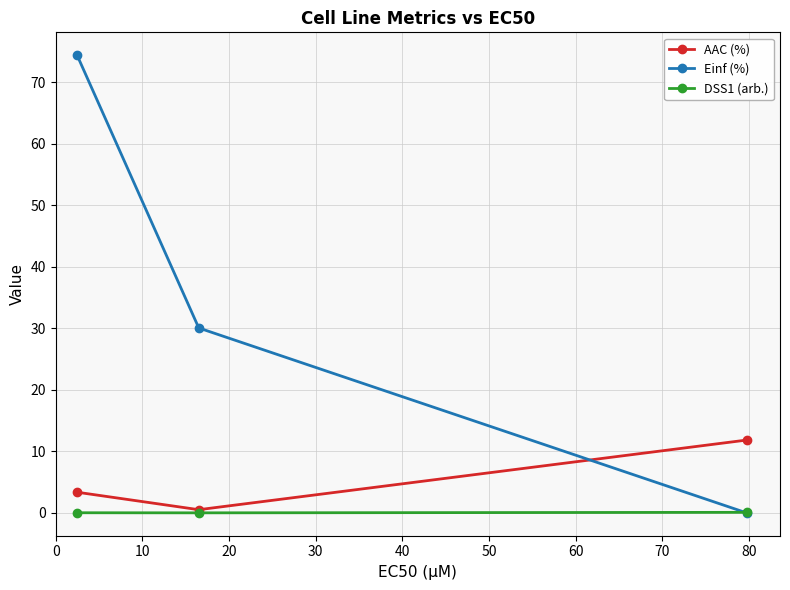

Which series has the widest spread of values?

Einf (%)